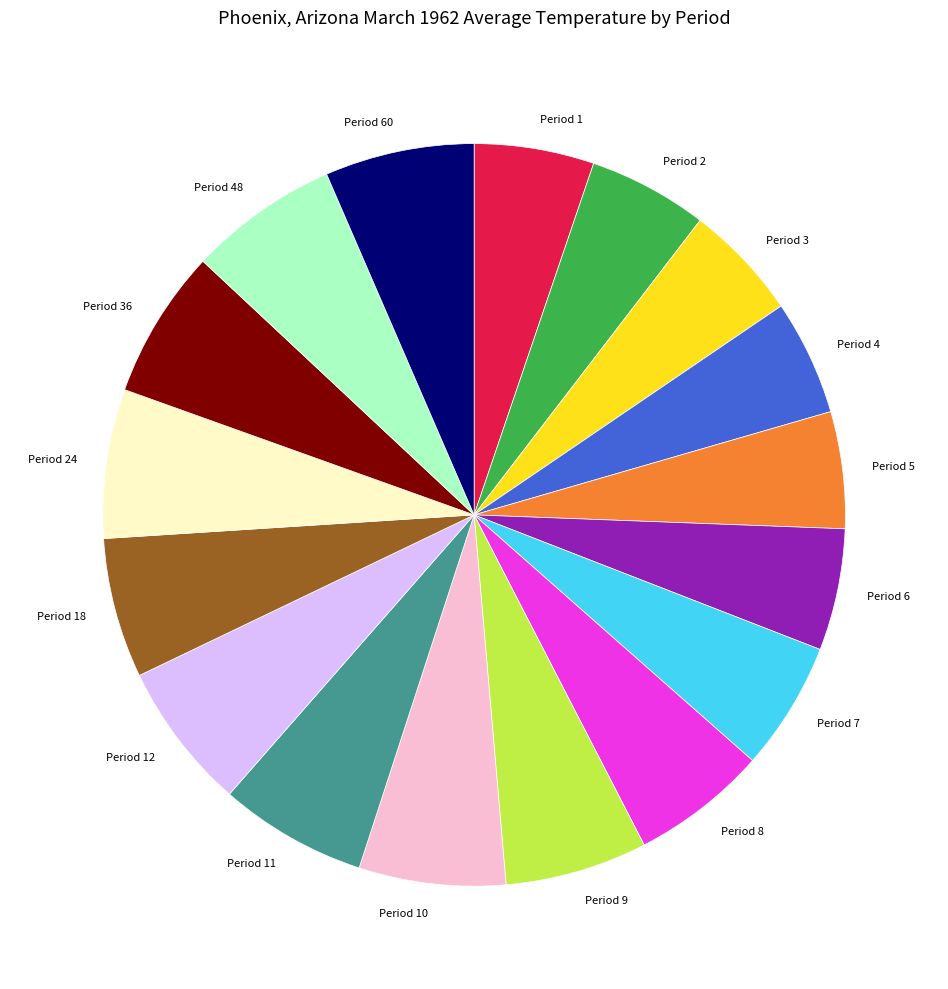

Does Period 24 represent more than half of the total?

No